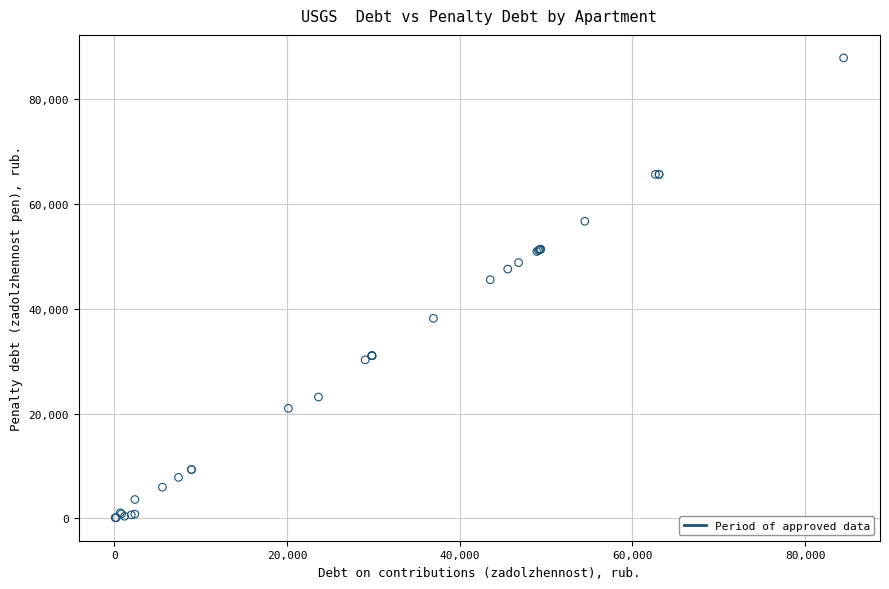

What Y value in the scatter plot is closest to 43987?

45527.5